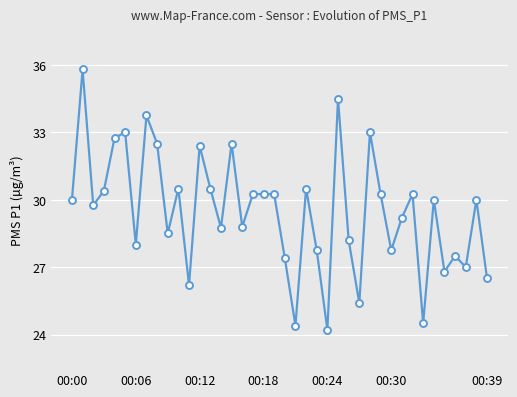

What is the greatest value displayed?

35.8